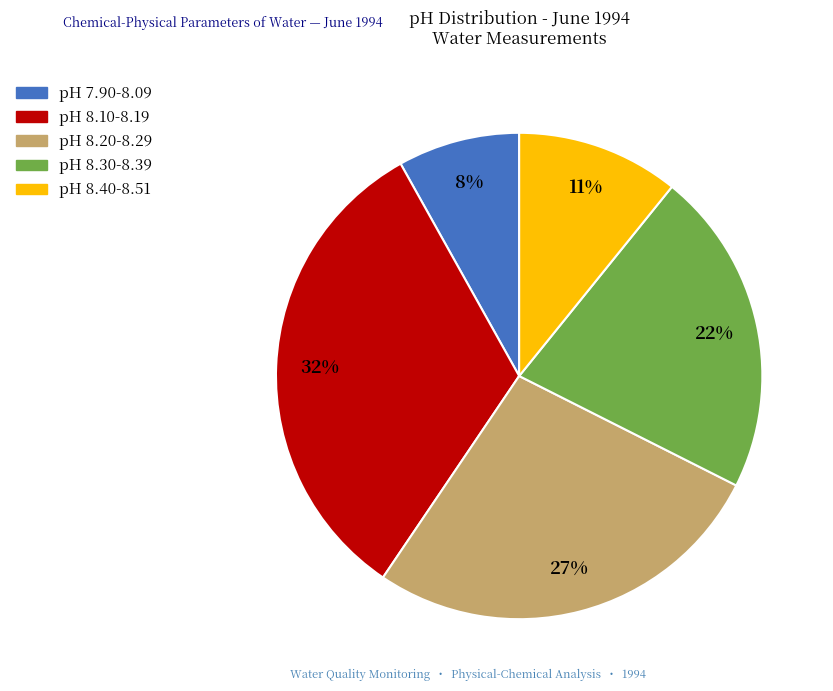

Count the number of slices in the pie.

5